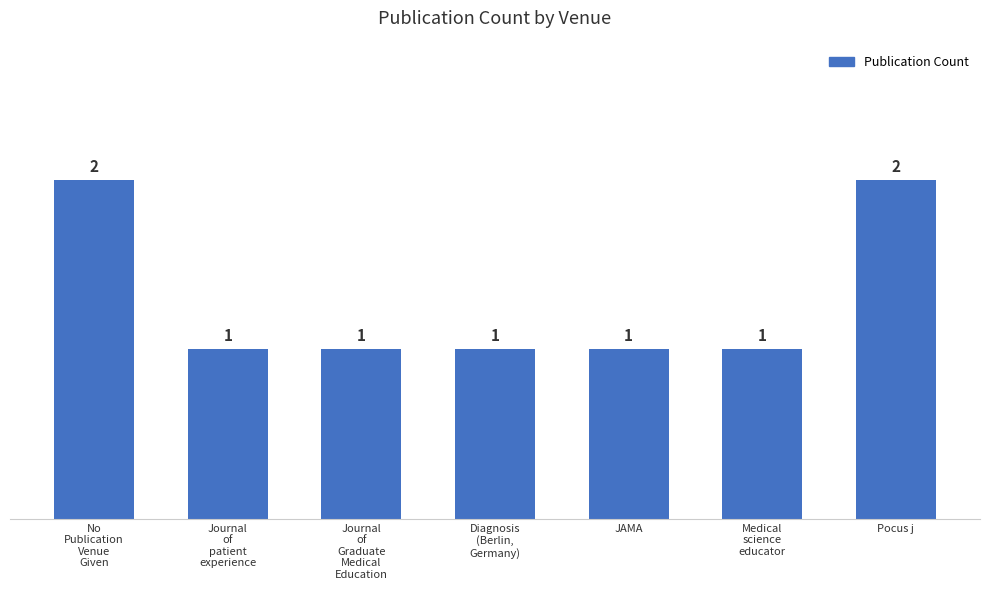

Is it true that the value at Journal
of
Graduate
Medical
Education is 0?

False